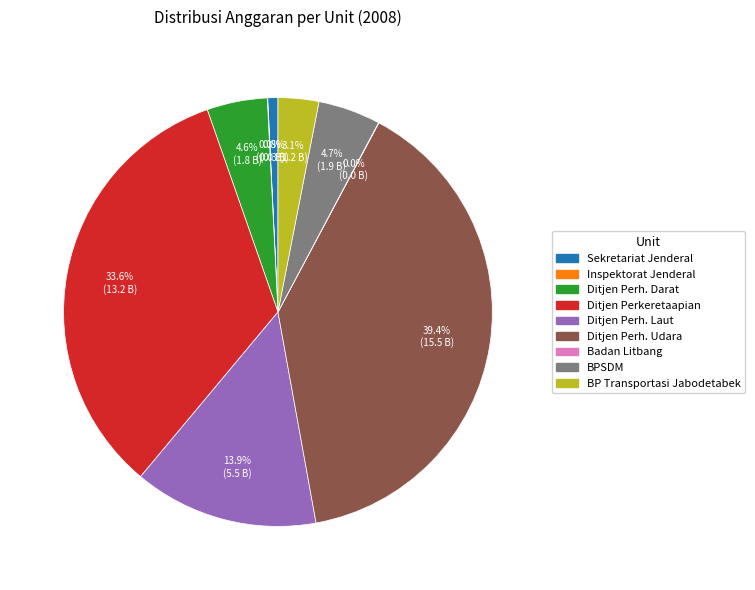

Is there a majority slice in this chart?

No